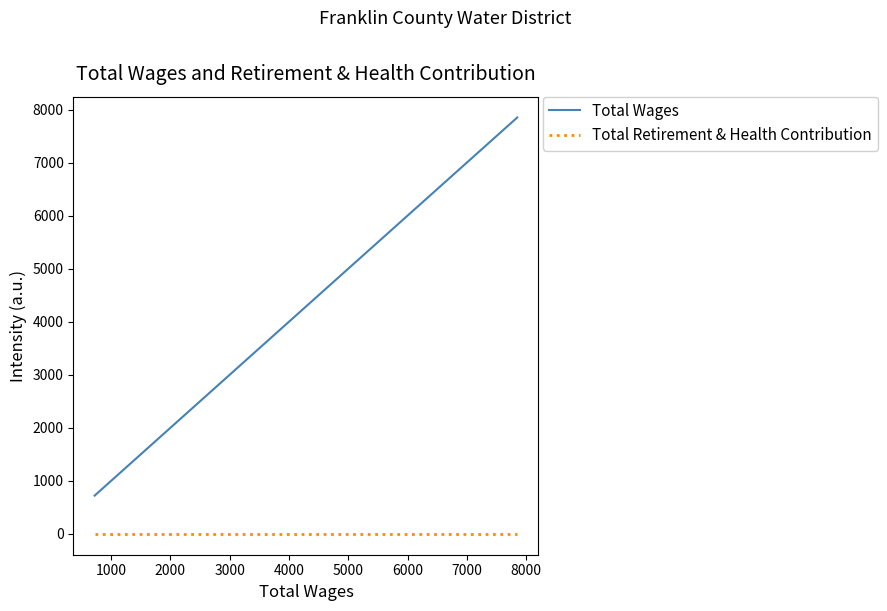

True or false: Total Retirement & Health Contribution and Total Wages cross at least once.

False